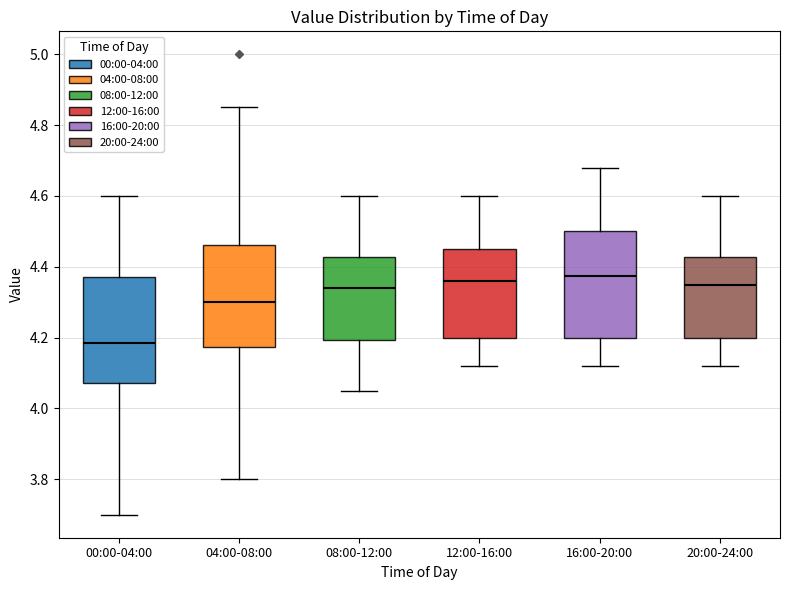

Where does the upper whisker of the box for 16:00-20:00 end on the y-axis? The values are not printed on the chart, so give them approximately, as read against the axis.

4.68